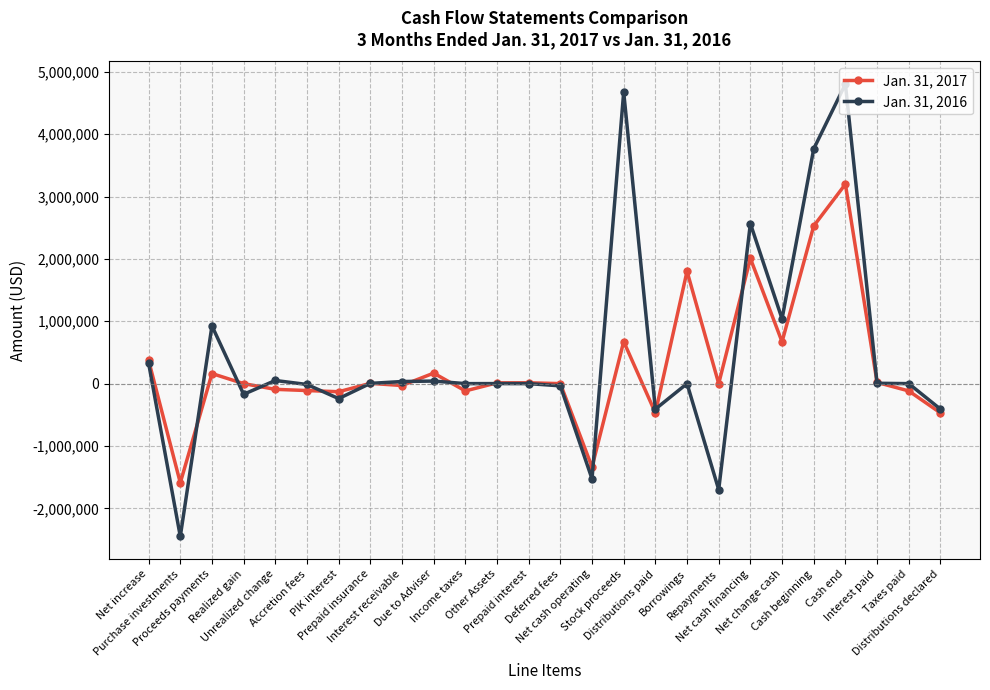

Between Accretion fees and Prepaid insurance, which series saw the biggest shift?

Jan. 31, 2017